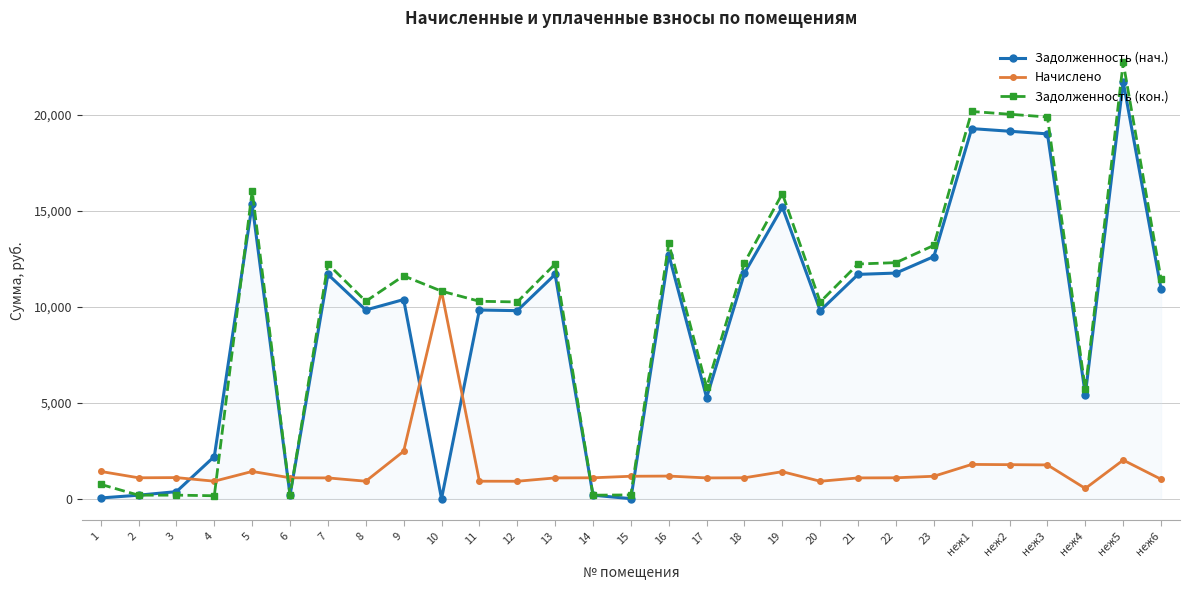

True or false: Задолженность (кон.) has more than 0 points higher than both neighbors.

True